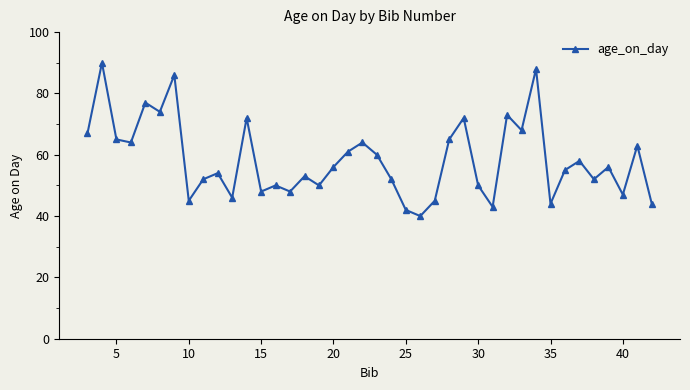

What is the sum of all values?

2339